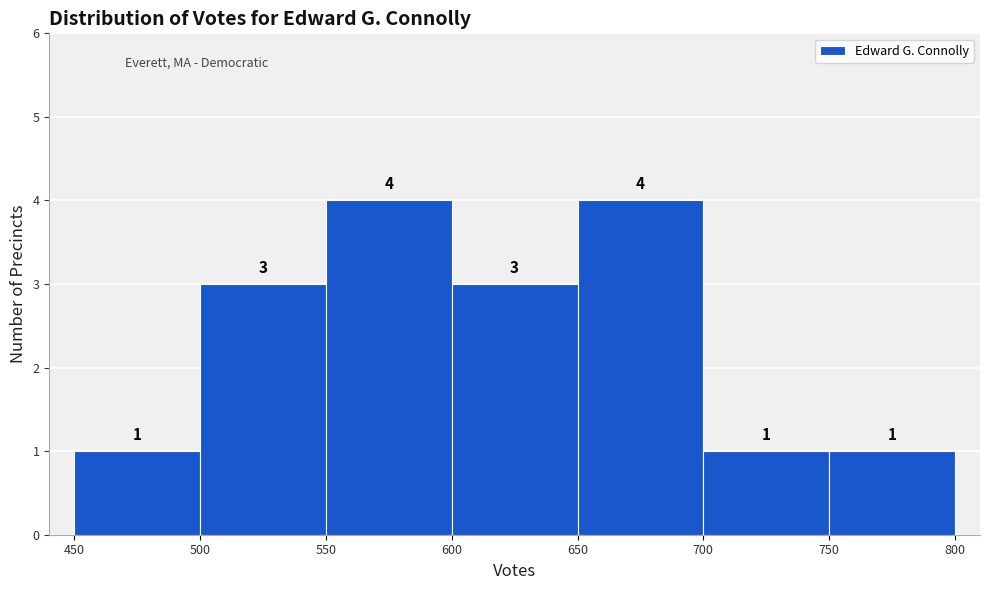

Reading left to right, list every bar in this chart as the range it spans on the x-axis followed by its height.

450 to 500: 1
500 to 550: 3
550 to 600: 4
600 to 650: 3
650 to 700: 4
700 to 750: 1
750 to 800: 1